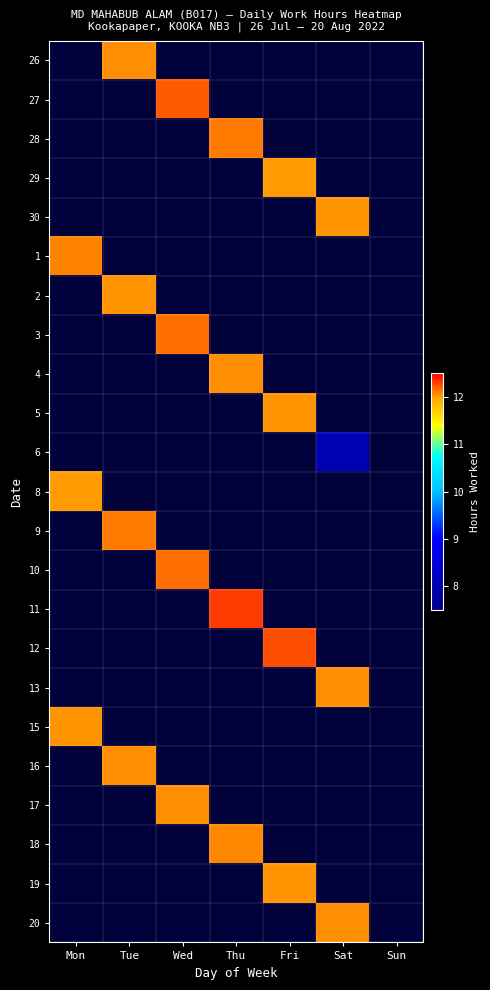

Rank the series at Sat from lowest to highest value.

26, 27, 28, 29, 30, 1, 2, 3, 4, 5, 6, 8, 9, 10, 11, 12, 13, 15, 16, 17, 18, 19, 20